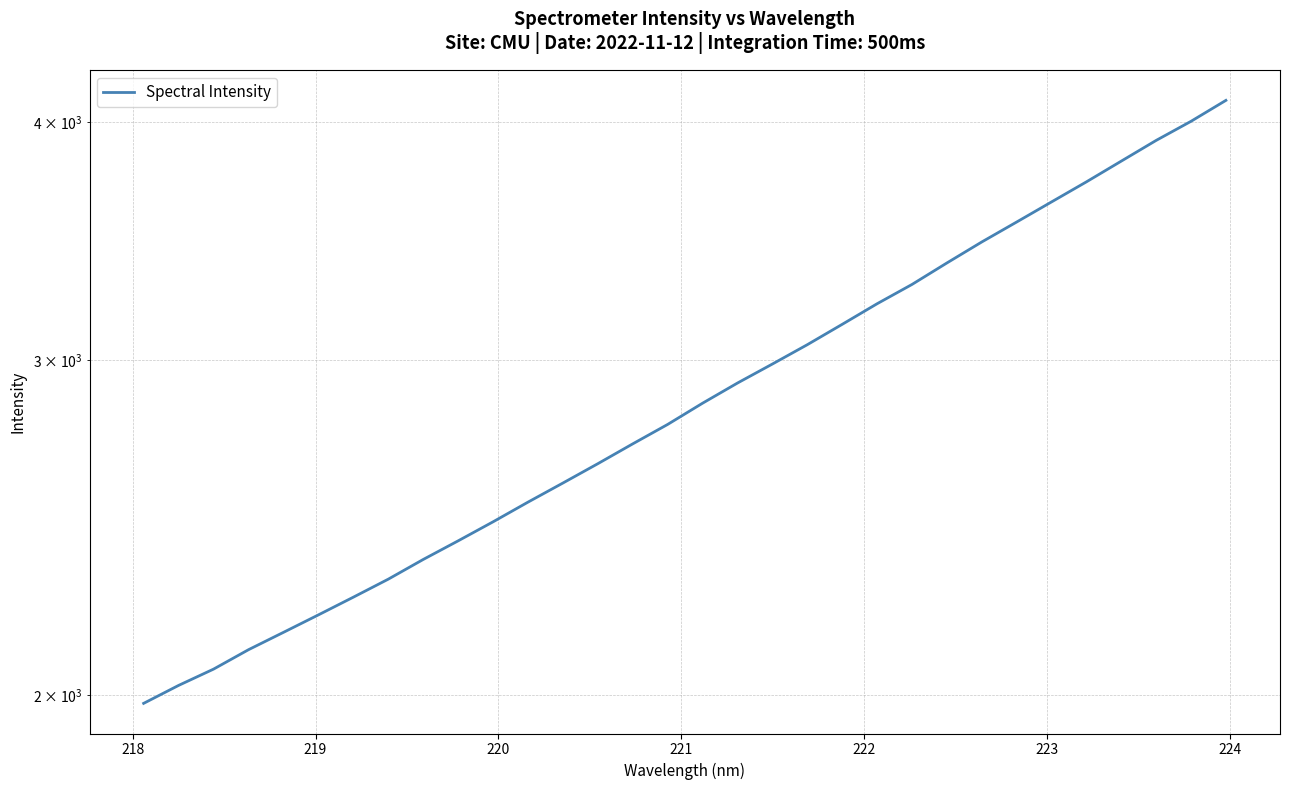

Count the number of categories in the chart.

32